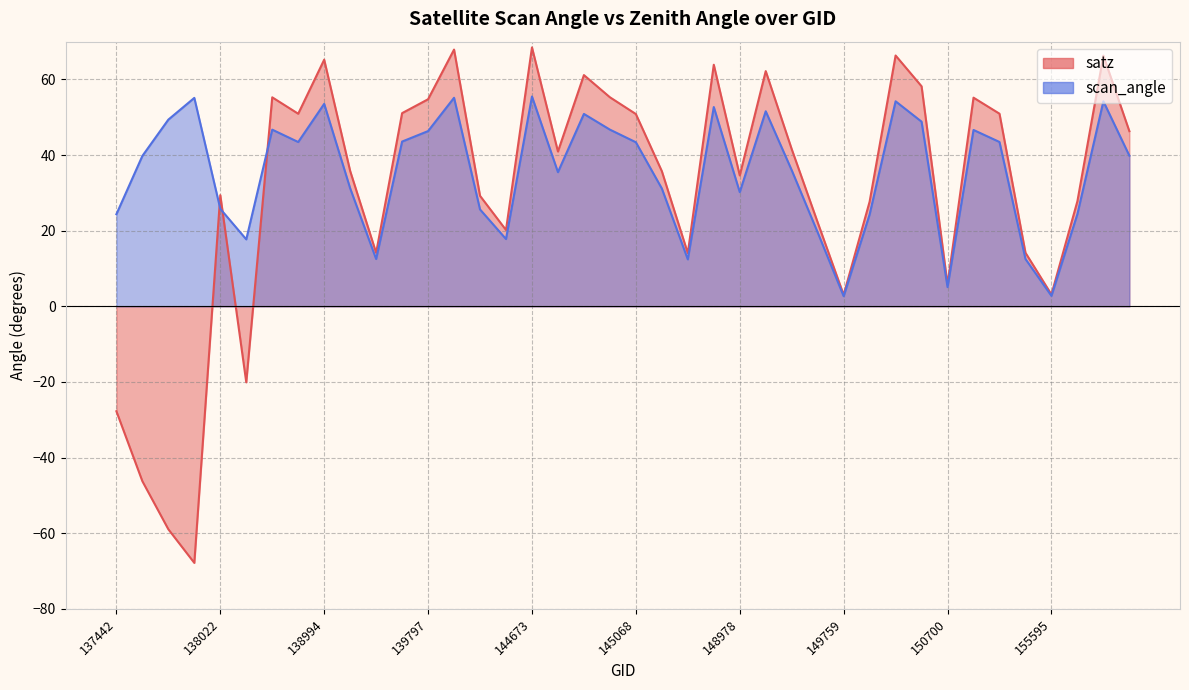

Which label corresponds to the smallest value in the chart?

138010